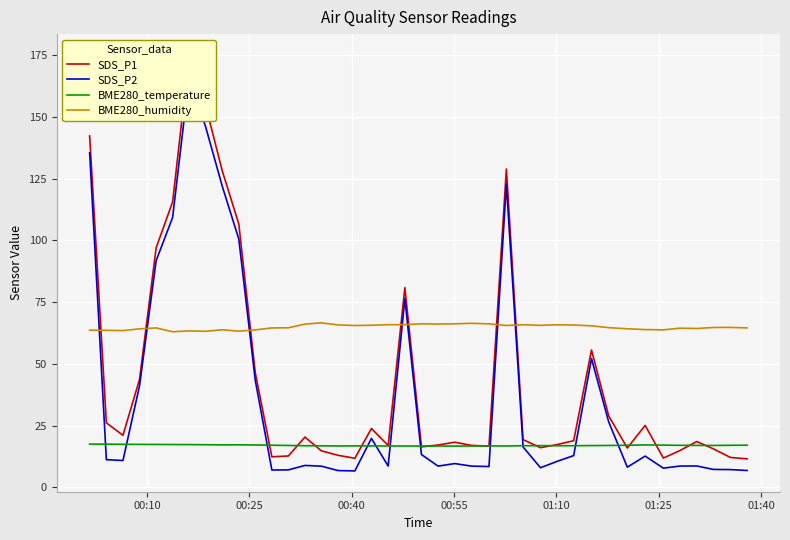

What is the lowest value of the BME280_humidity series?

63.0